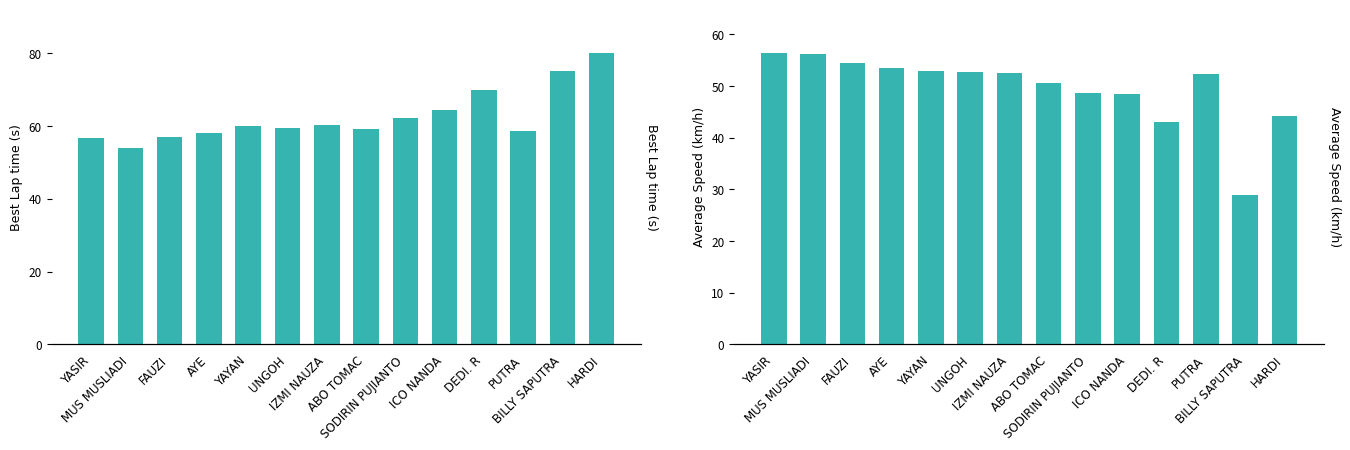

Which category has the lowest value in the Average Speed series?

BILLY SAPUTRA